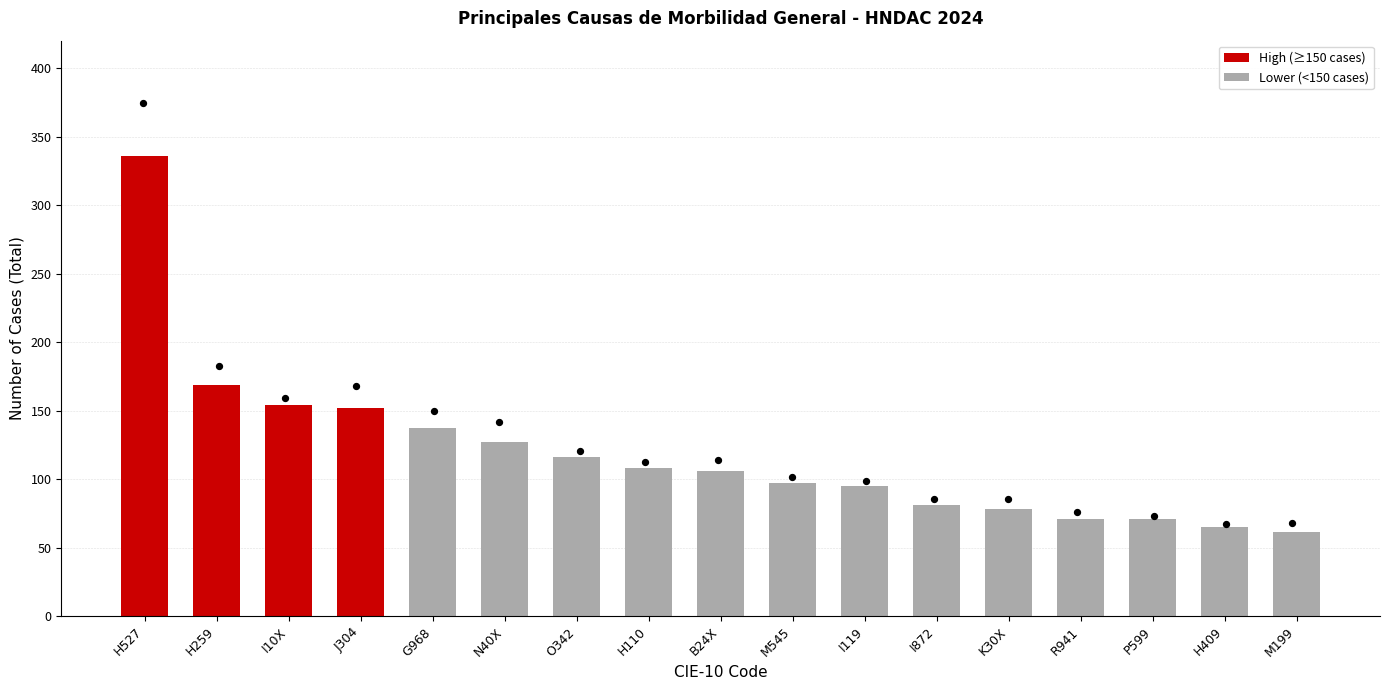

What is the change in value from M545 to R941?

-26